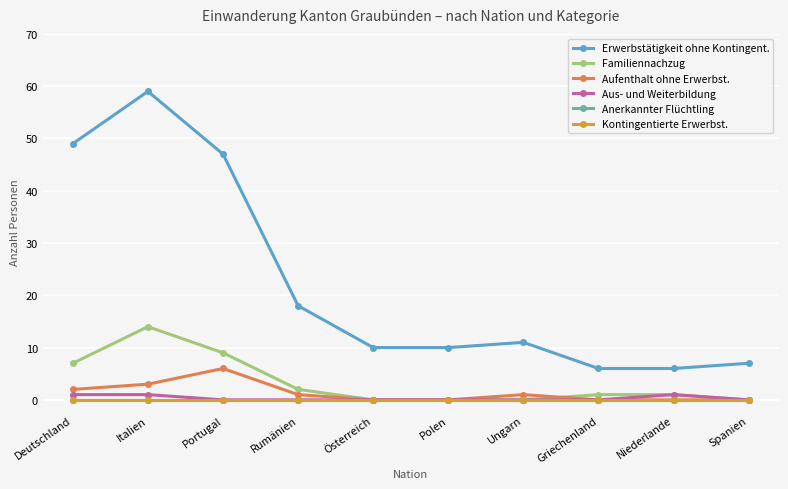

What is the total value across all series at Polen?

10